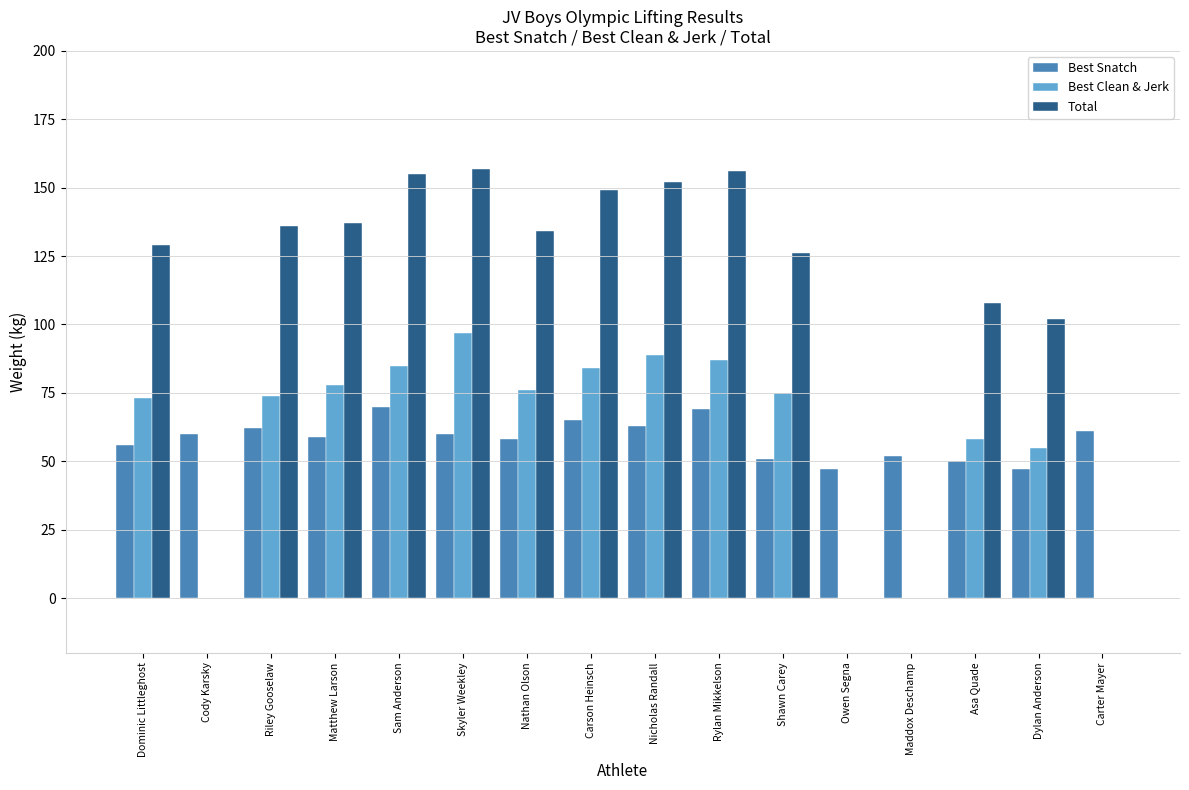

The Total series shows 71 at Rylan Mikkelson. True or false?

False